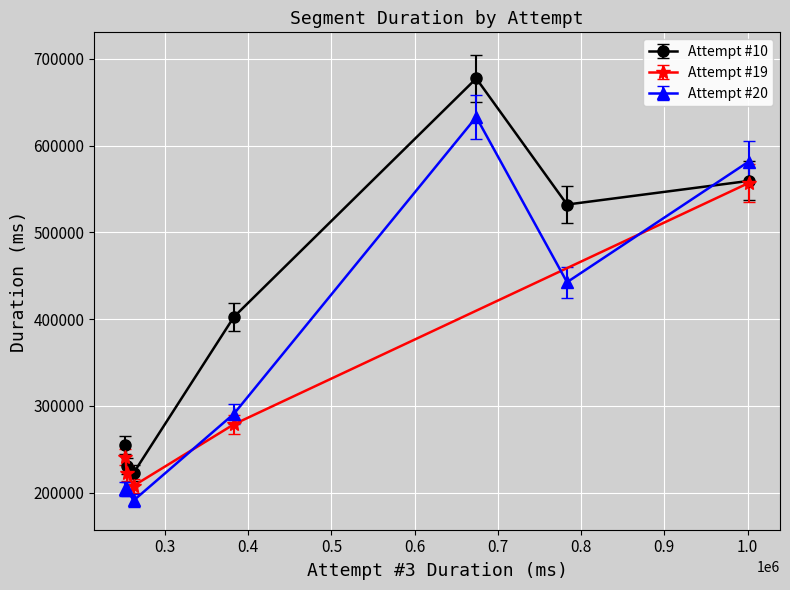

How many interior local valleys does the Attempt #20 series have?

2